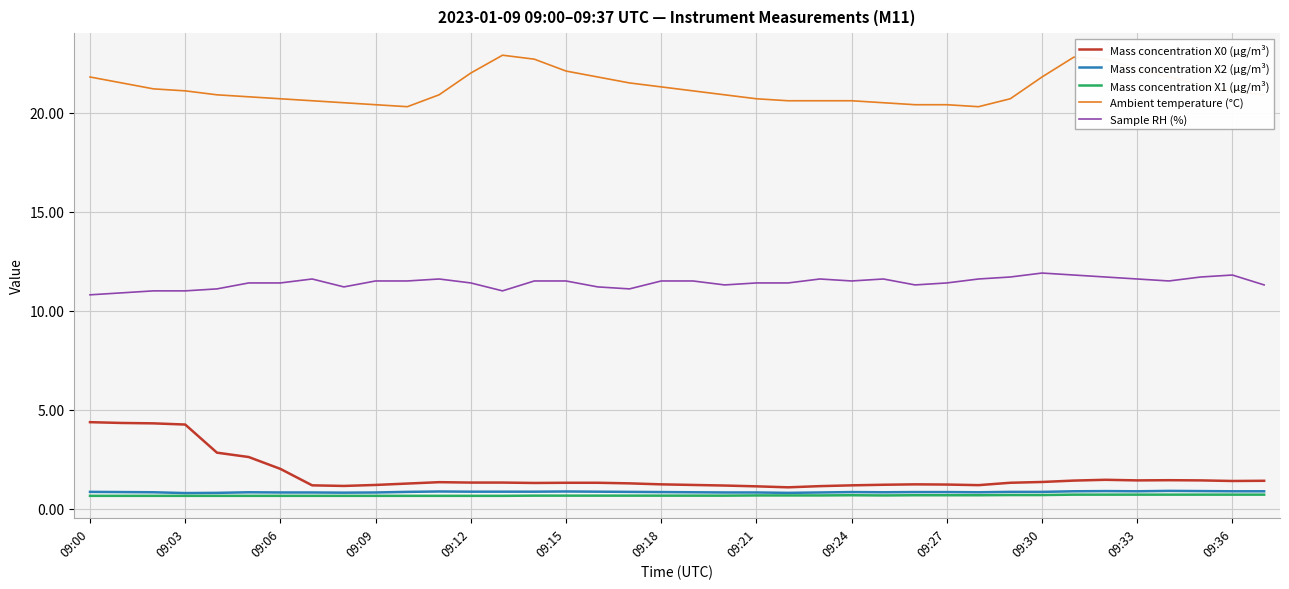

True or false: Mass concentration X0 (μg/m³) and Sample RH (%) intersect in this chart.

False